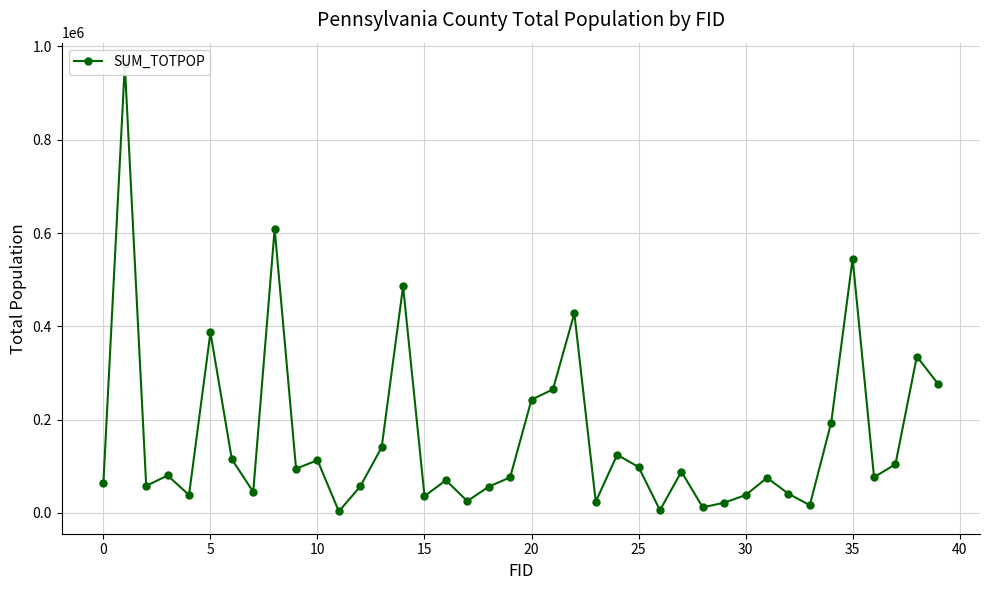

What is the change in value from 23 to 37?

+80026